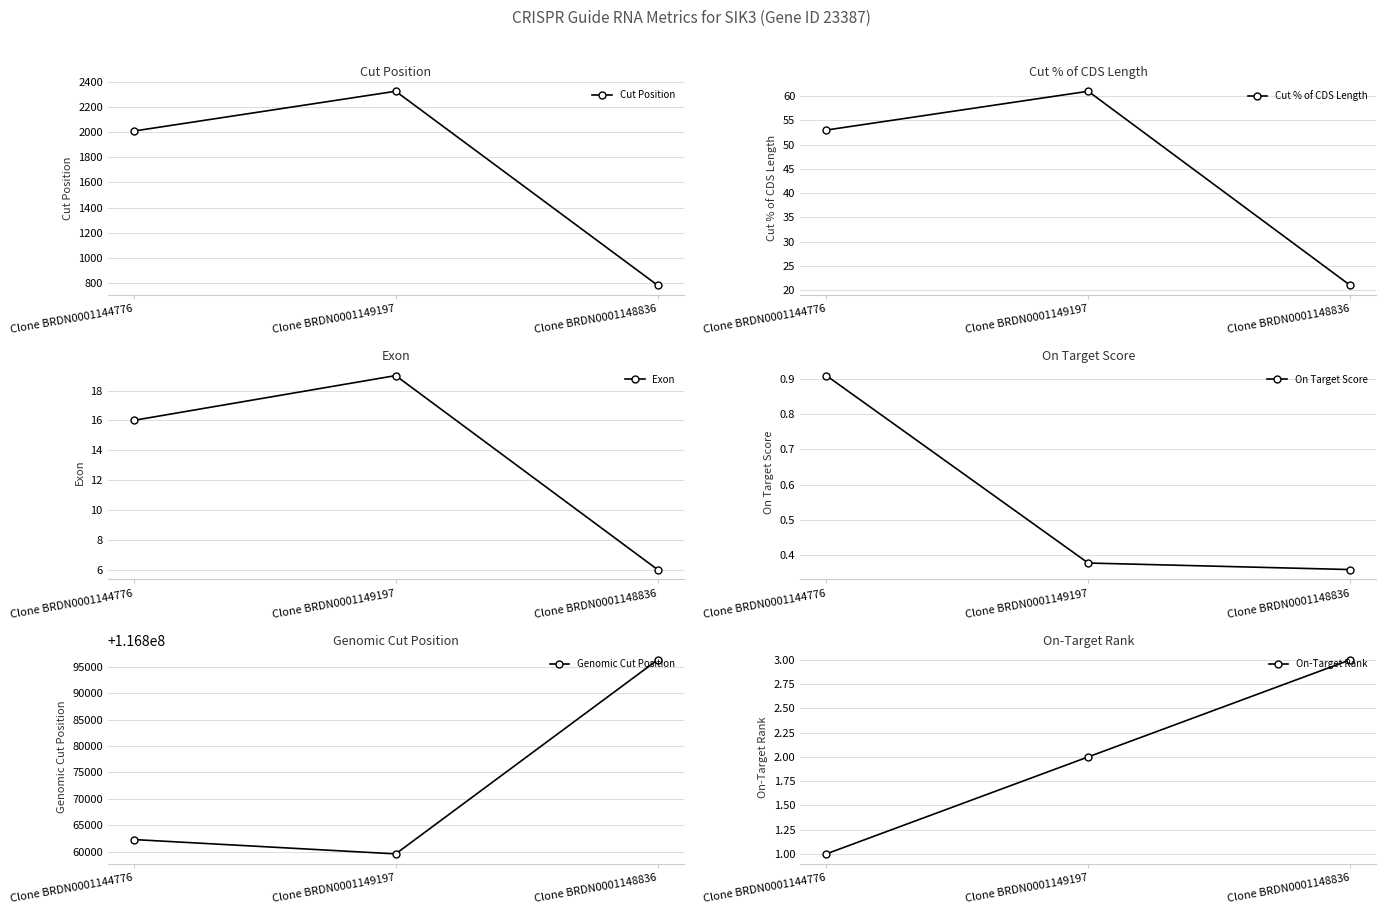

Which series has the largest total across all categories?

Genomic Cut Position